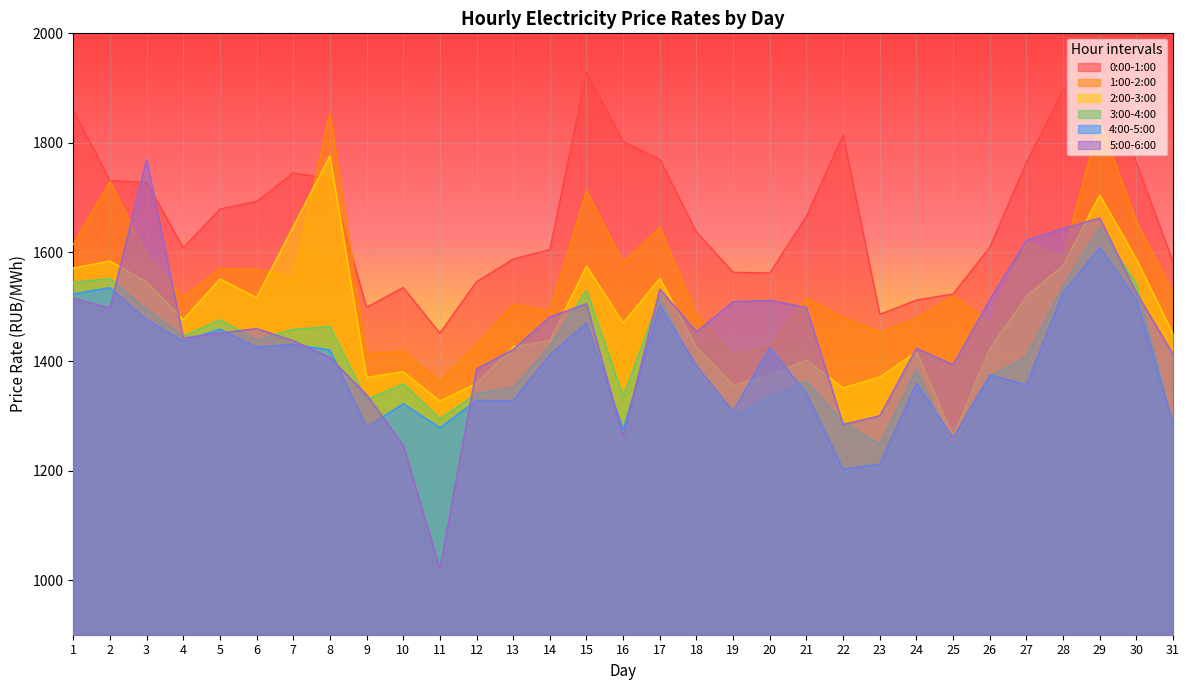

Reading left to right, list all the values displayed in this chart.

0:00-1:00: 1=1860.0	2=1730.3	3=1727.5	4=1607.6	5=1678.7	6=1692.5	7=1744.7	8=1734.1	9=1499.1	10=1535.0	11=1451.7	12=1545.6	13=1587.0	14=1604.5	15=1929.1	16=1802.1	17=1769.3	18=1636.4	19=1563.0	20=1561.6	21=1665.4	22=1814.2	23=1486.0	24=1512.1	25=1523.2	26=1608.6	27=1764.2	28=1895.0	29=1965.9	30=1762.7	31=1582.5
1:00-2:00: 1=1613.5	2=1729.1	3=1593.1	4=1517.5	5=1569.7	6=1568.0	7=1554.7	8=1854.5	9=1413.5	10=1418.7	11=1363.7	12=1430.4	13=1504.3	14=1491.8	15=1711.9	16=1580.9	17=1644.7	18=1484.9	19=1410.5	20=1427.0	21=1515.3	22=1480.2	23=1453.2	24=1478.2	25=1519.8	26=1469.5	27=1617.3	28=1591.1	29=1840.2	30=1655.7	31=1524.0
2:00-3:00: 1=1570.8	2=1583.5	3=1545.2	4=1476.2	5=1550.8	6=1516.5	7=1646.5	8=1775.5	9=1370.7	10=1380.9	11=1327.1	12=1360.0	13=1426.6	14=1438.0	15=1574.3	16=1470.2	17=1551.6	18=1426.2	19=1356.2	20=1375.0	21=1402.2	22=1351.4	23=1371.4	24=1417.3	25=1262.8	26=1422.3	27=1518.6	28=1575.8	29=1704.2	30=1587.0	31=1450.1
3:00-4:00: 1=1544.8	2=1551.4	3=1495.2	4=1446.1	5=1476.1	6=1439.7	7=1458.6	8=1463.7	9=1329.6	10=1359.0	11=1295.1	12=1341.1	13=1352.4	14=1428.2	15=1529.8	16=1335.7	17=1517.8	18=1379.7	19=1299.4	20=1335.7	21=1363.8	22=1289.0	23=1247.8	24=1385.4	25=1237.8	26=1371.8	27=1409.6	28=1538.0	29=1645.3	30=1541.1	31=1283.4
4:00-5:00: 1=1523.6	2=1535.1	3=1476.4	4=1437.2	5=1459.0	6=1426.3	7=1431.4	8=1420.7	9=1279.3	10=1322.7	11=1278.9	12=1328.5	13=1328.4	14=1412.1	15=1470.1	16=1275.5	17=1501.9	18=1392.0	19=1308.5	20=1426.0	21=1340.7	22=1202.9	23=1212.3	24=1360.4	25=1260.4	26=1375.2	27=1357.3	28=1525.6	29=1608.0	30=1514.6	31=1286.0
5:00-6:00: 1=1515.7	2=1497.6	3=1769.5	4=1442.8	5=1452.0	6=1459.9	7=1437.9	8=1406.8	9=1339.0	10=1247.2	11=1020.2	12=1386.2	13=1421.8	14=1481.3	15=1505.3	16=1262.5	17=1532.1	18=1454.3	19=1509.2	20=1511.7	21=1498.5	22=1284.5	23=1300.6	24=1423.8	25=1393.9	26=1512.5	27=1621.4	28=1643.1	29=1662.1	30=1525.4	31=1413.2